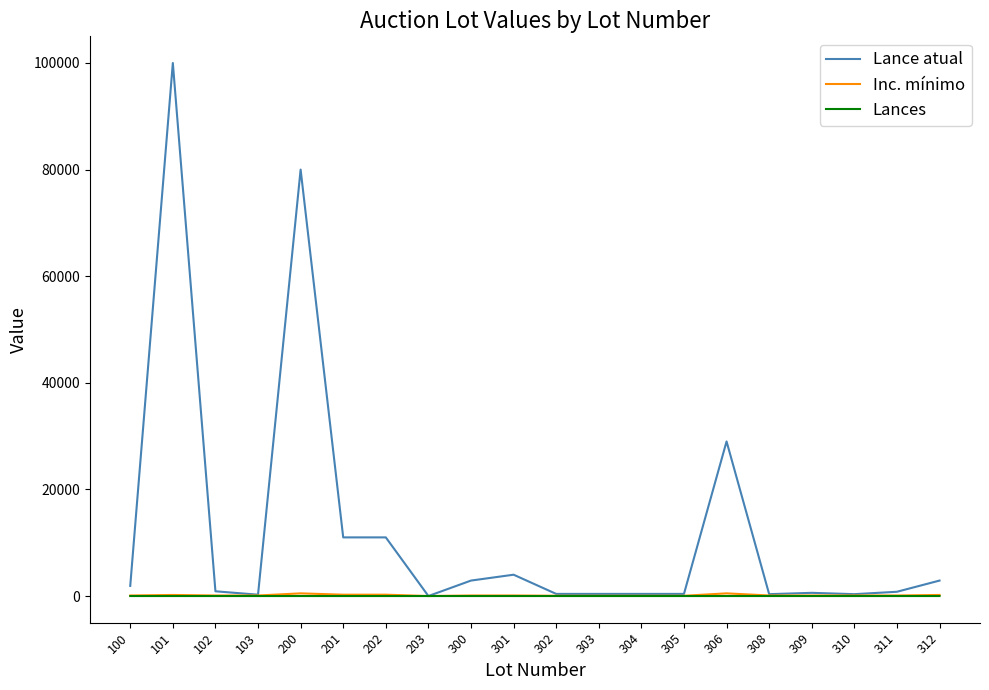

Is this an area chart (filled region under the line)?

No